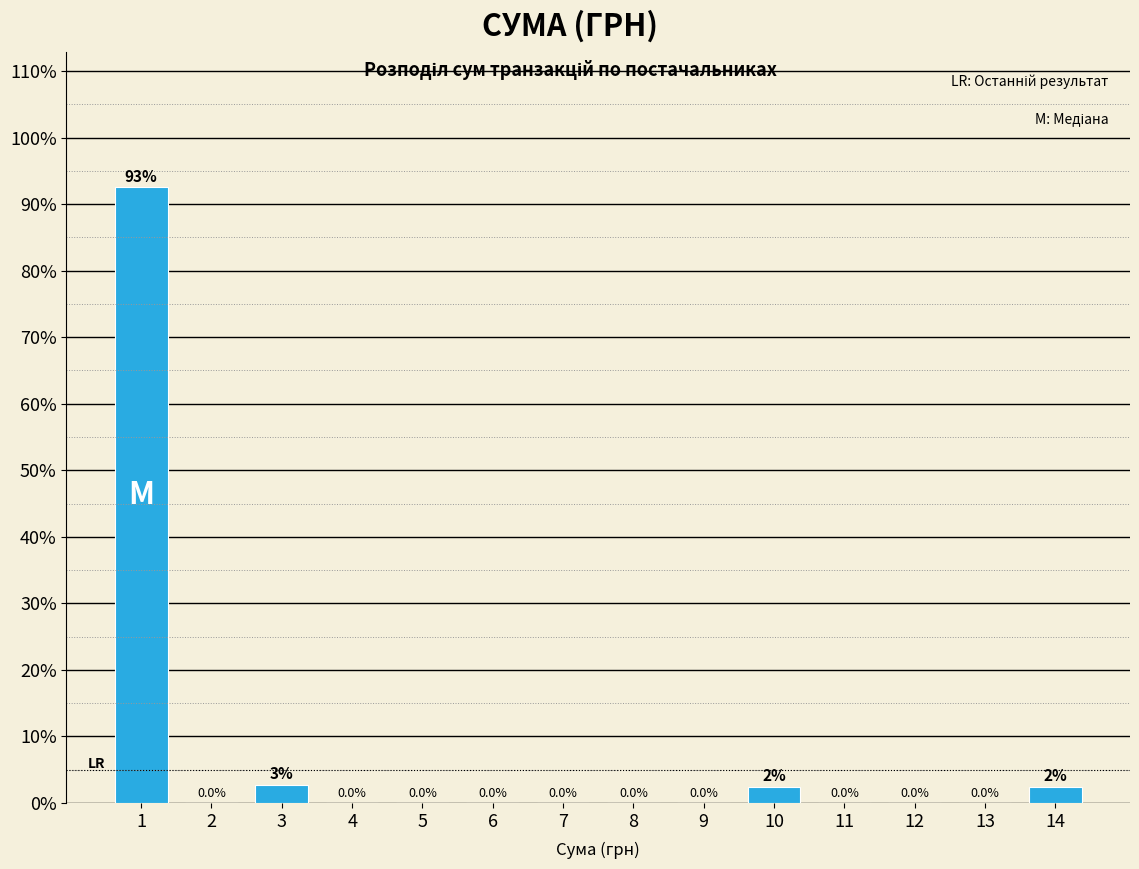

True or false: the data shows 0.0 at 5.

True